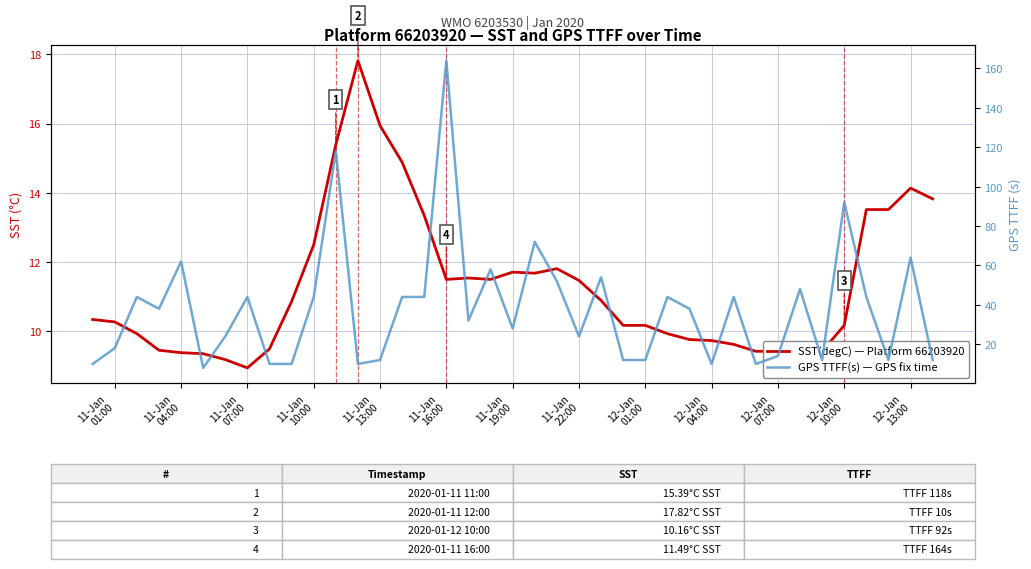

True or false: SST(degC) — Platform 66203920 has a value of 4.3 at 11-Jan 13:00.

False